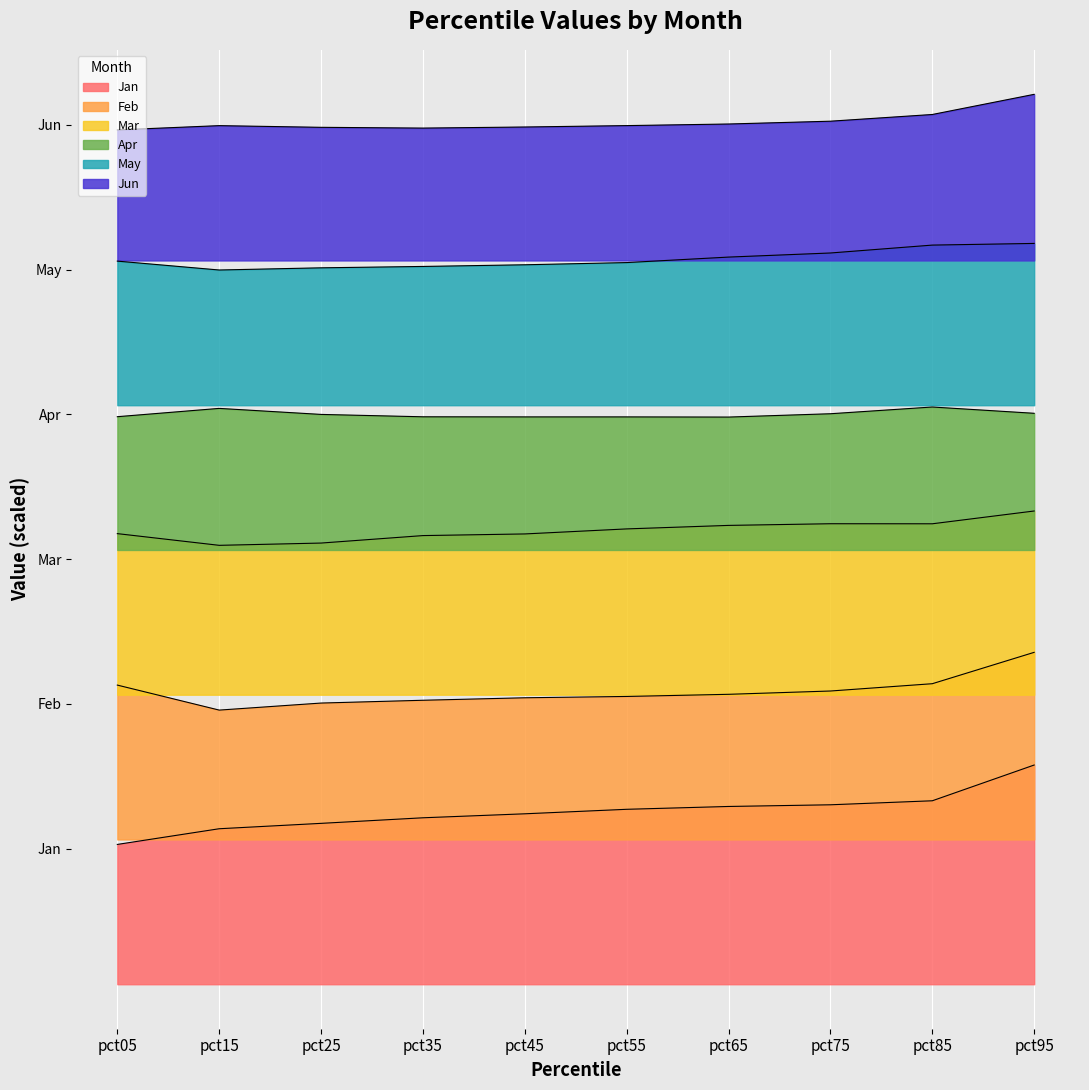

What is the maximum value shown in the chart?

0.5